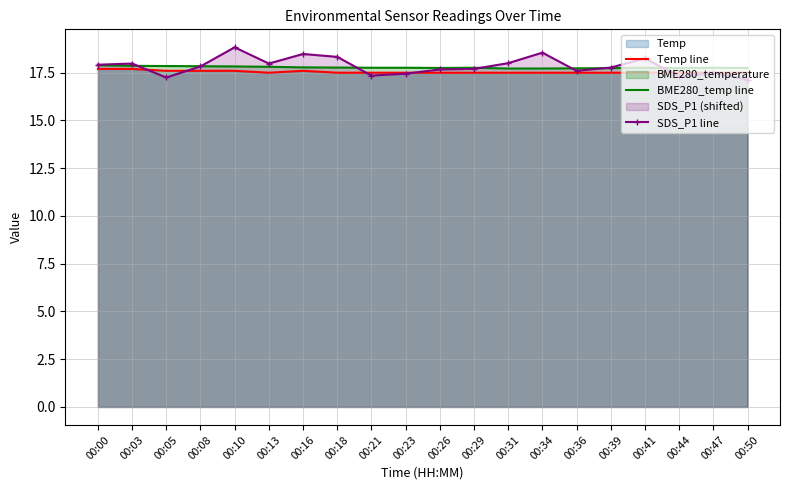

What is the value of the SDS_P1 line point at the 19th from the left?

17.5